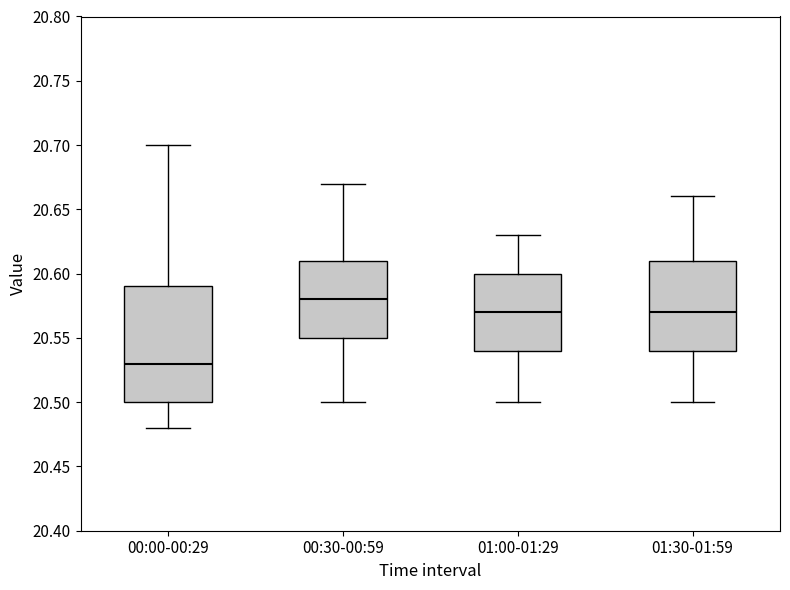

Where is the lower edge of the box for 01:00-01:29 on the y-axis? The values are not printed on the chart, so give them approximately, as read against the axis.

20.54